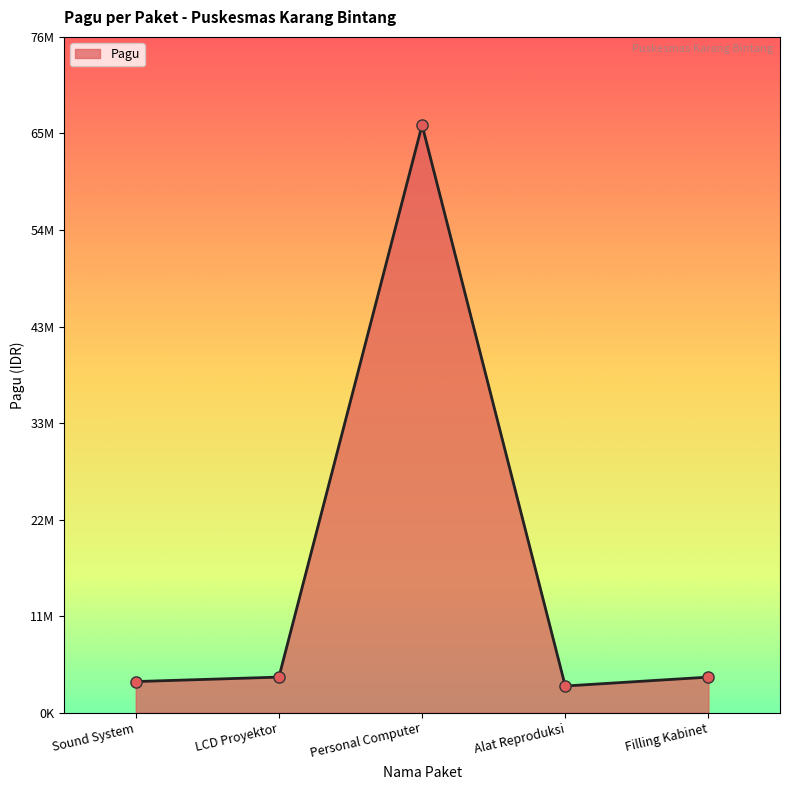

What is the ratio of the value at Filling Kabinet to the value at Alat Reproduksi?

1.3